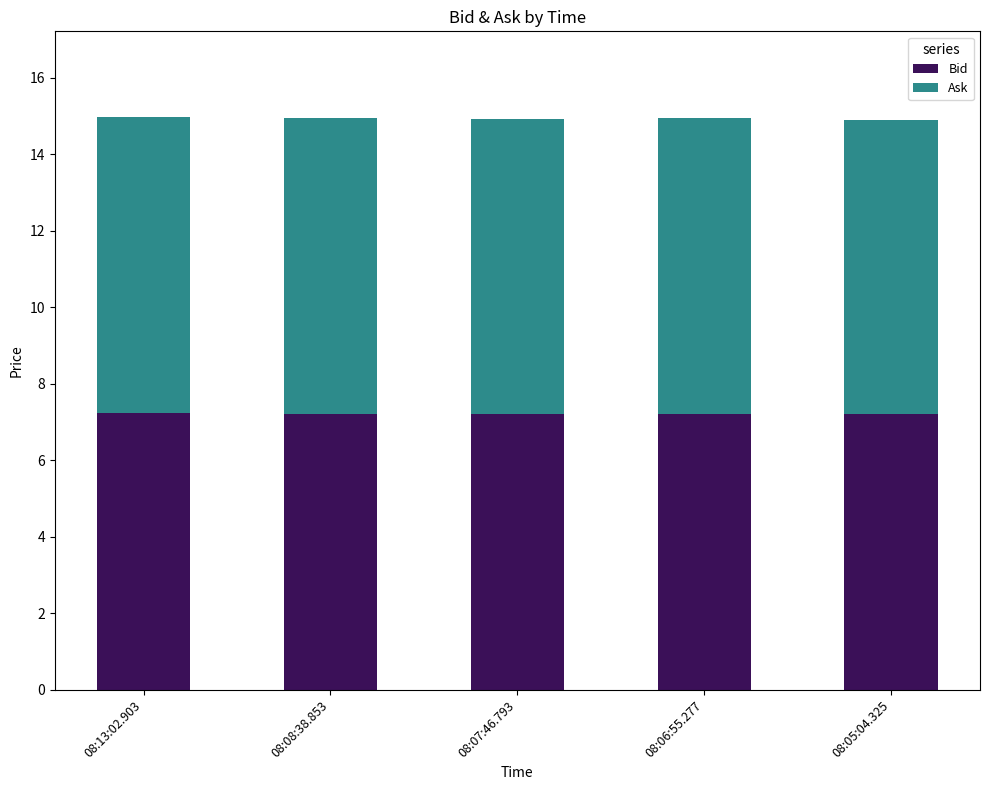

True or false: Bid has a value of 7.2 at 08:07:46.793.

True